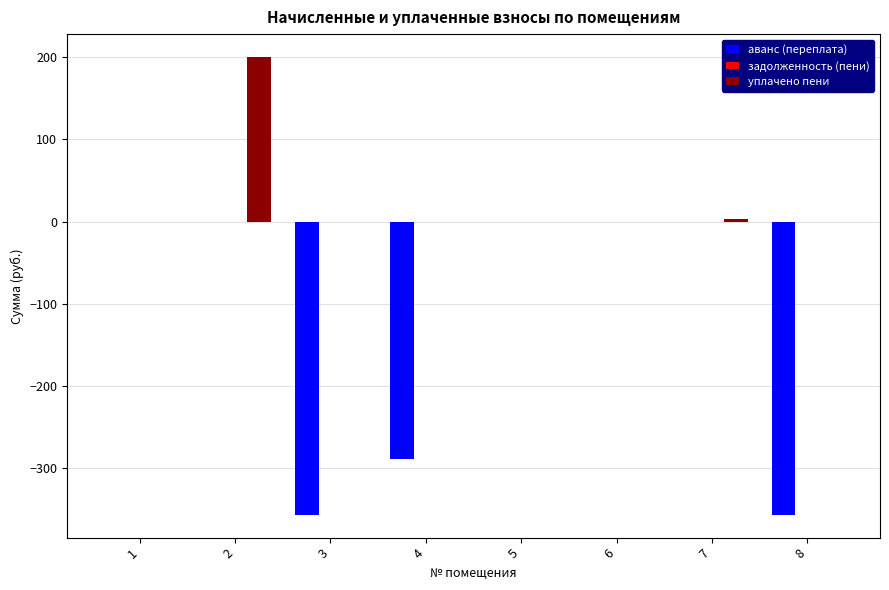

At which label is аванс (переплата) closest to -178?

4